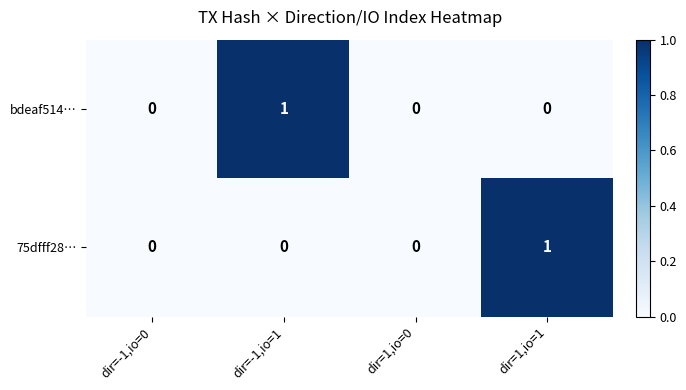

How many positive values does the bdeaf514… series have?

1